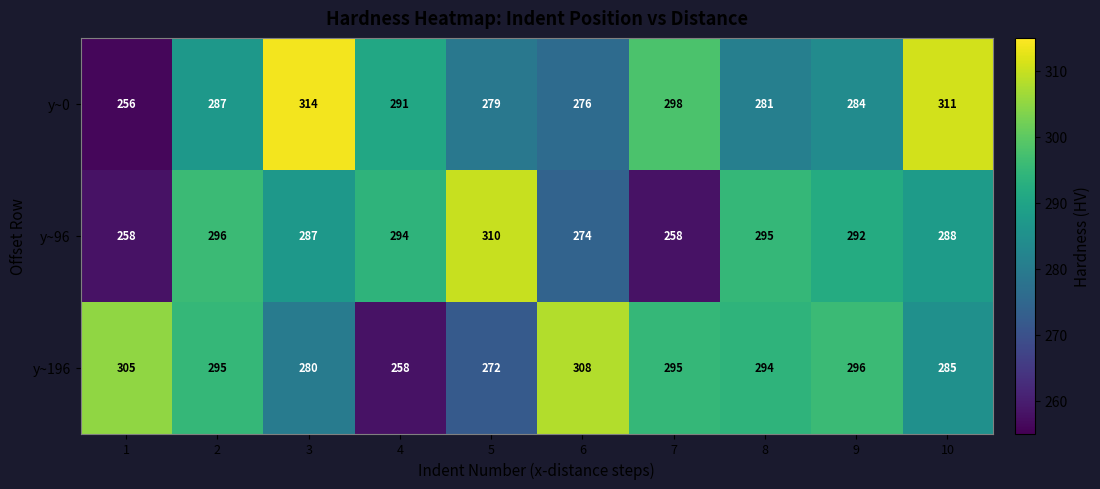

Which series has the largest total across all categories?

y~196